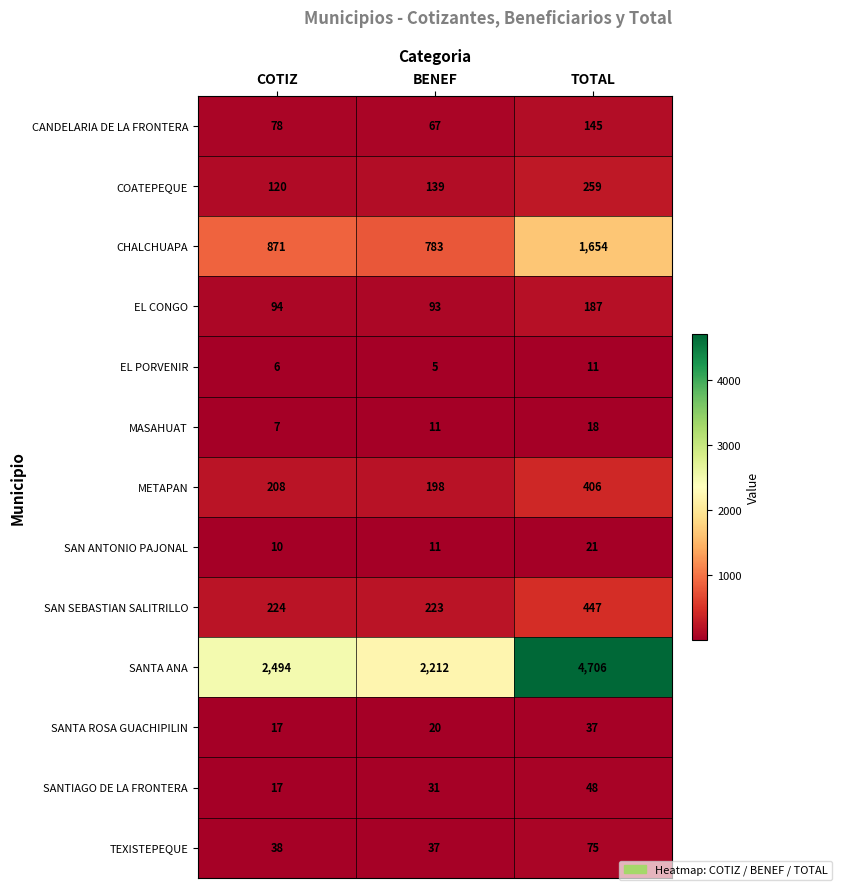

At which category is the sum across all series the highest?

TOTAL